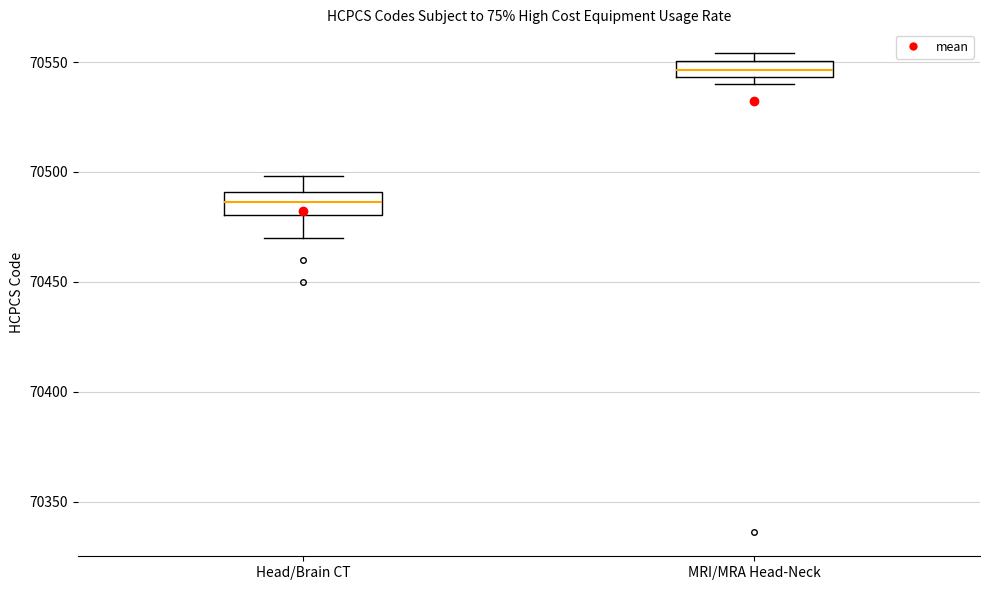

Which box has the lowest median line?

Head/Brain CT